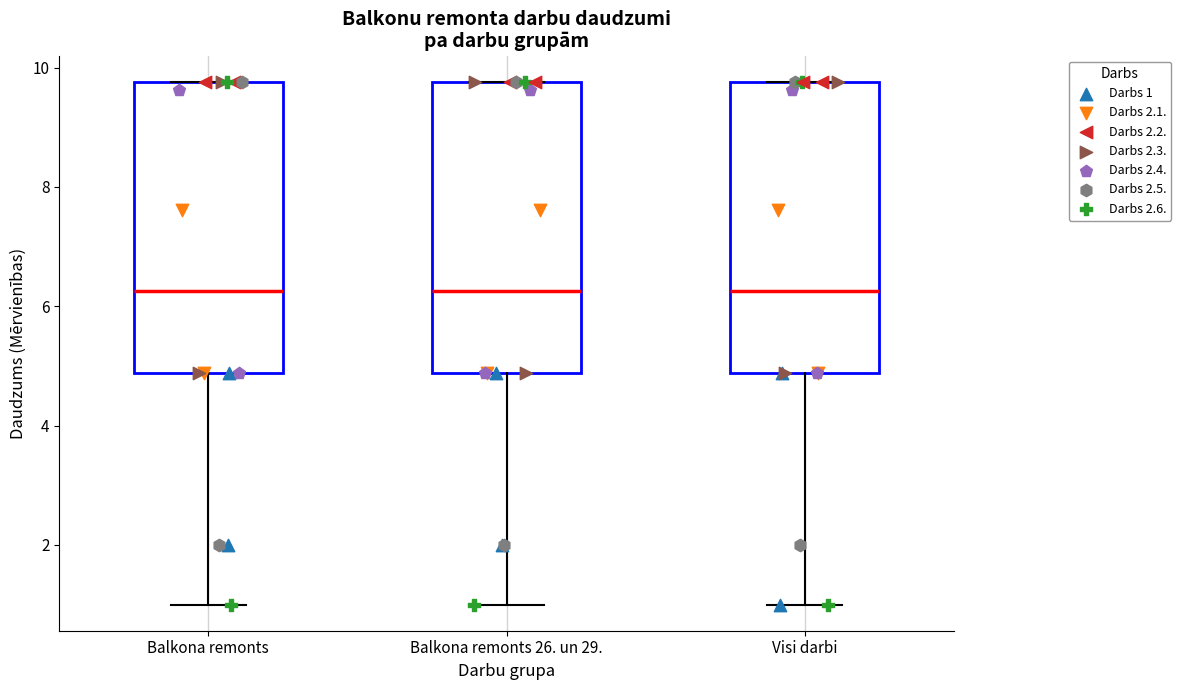

Where is the lower edge of the box for Visi darbi on the y-axis? The values are not printed on the chart, so give them approximately, as read against the axis.

4.8